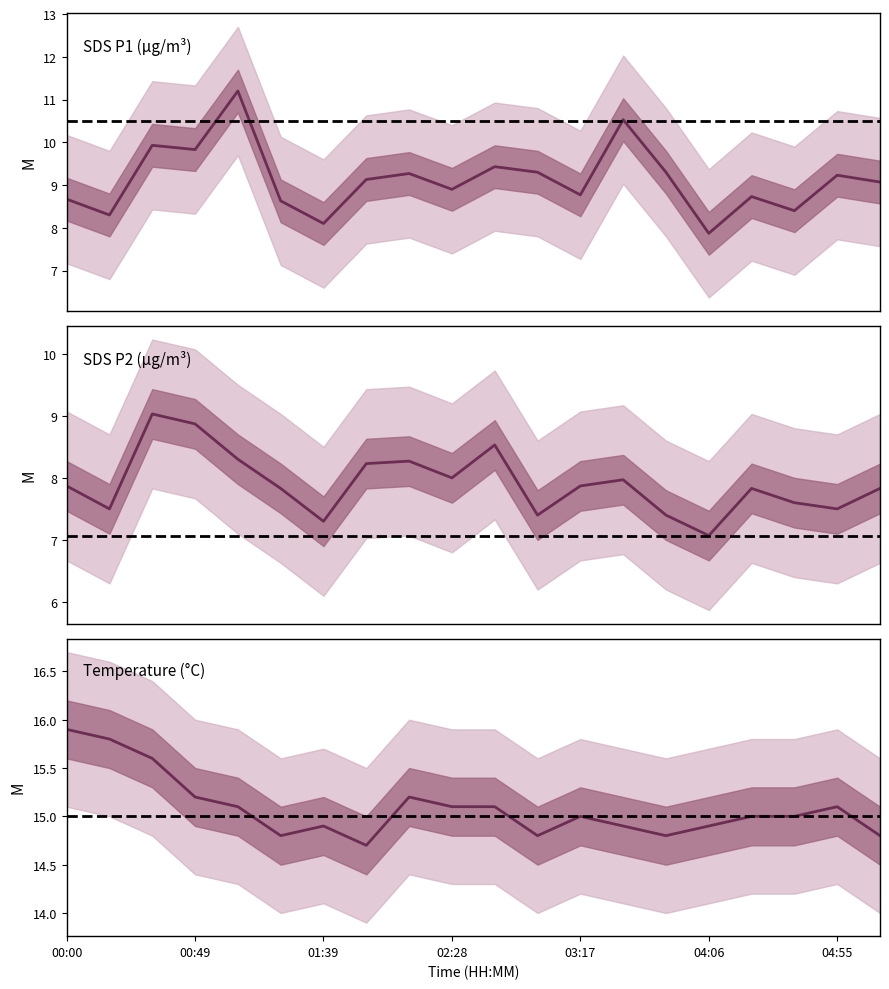

What is the greatest value displayed?

15.9